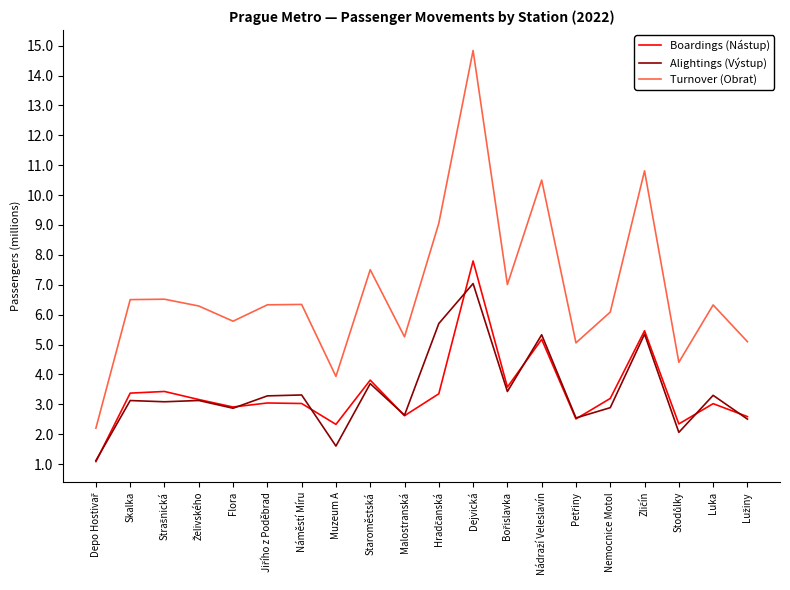

True or false: Alightings (Výstup) and Turnover (Obrat) cross at least once.

False